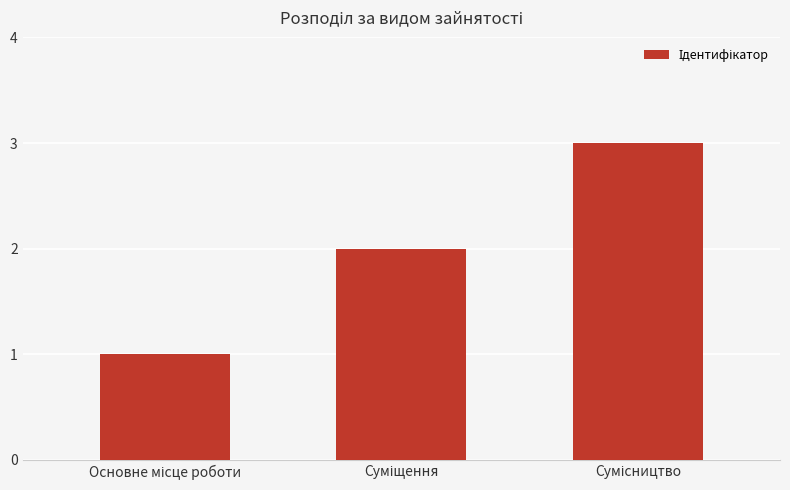

Count the values in the range 1 to 3.

3